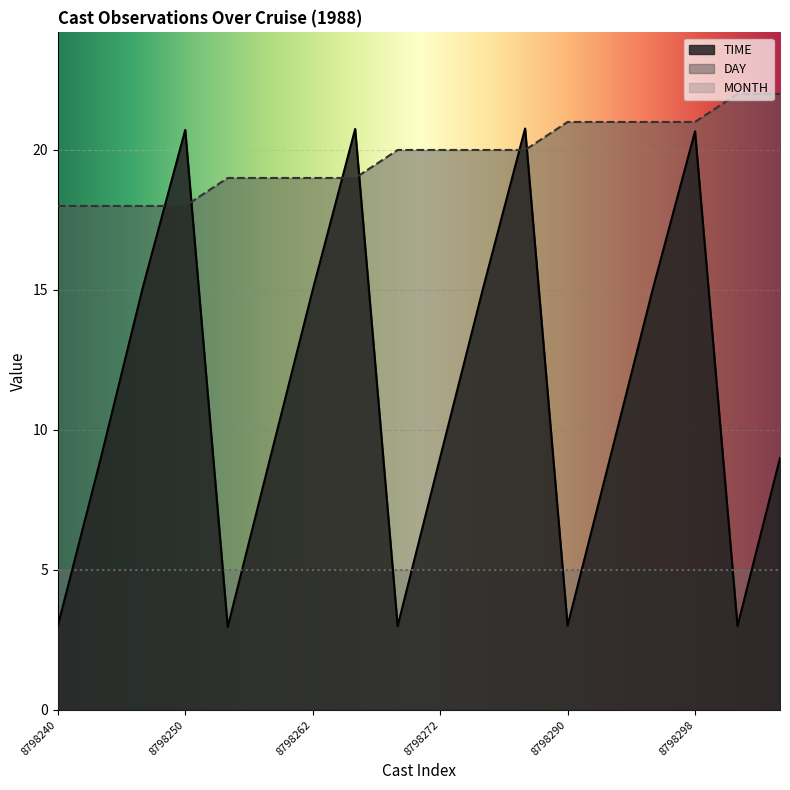

Where do TIME and DAY first cross each other?

8798246 and 8798250